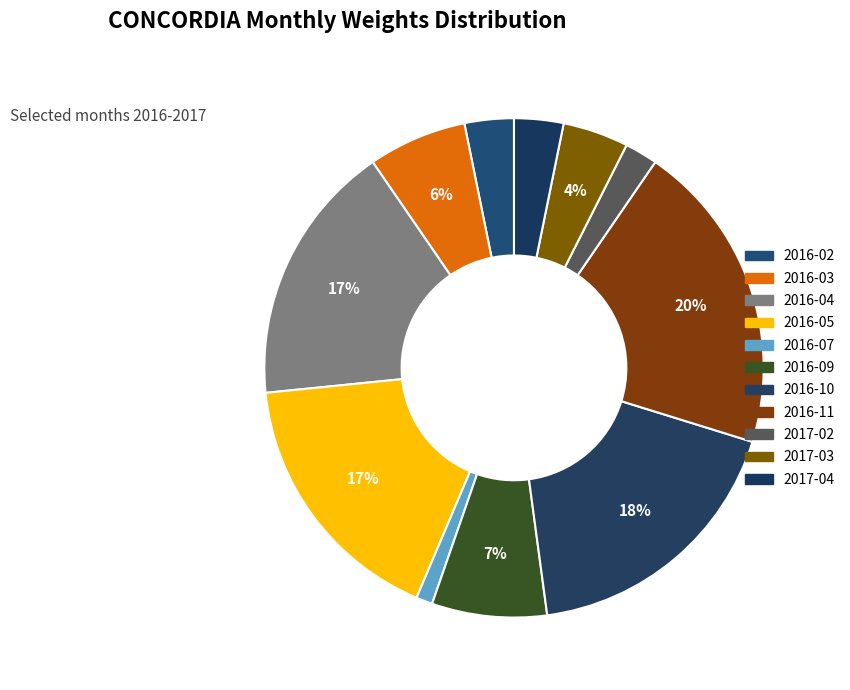

Approximately how many times larger is the value at 2016-07 compared to 2017-03?

0.2